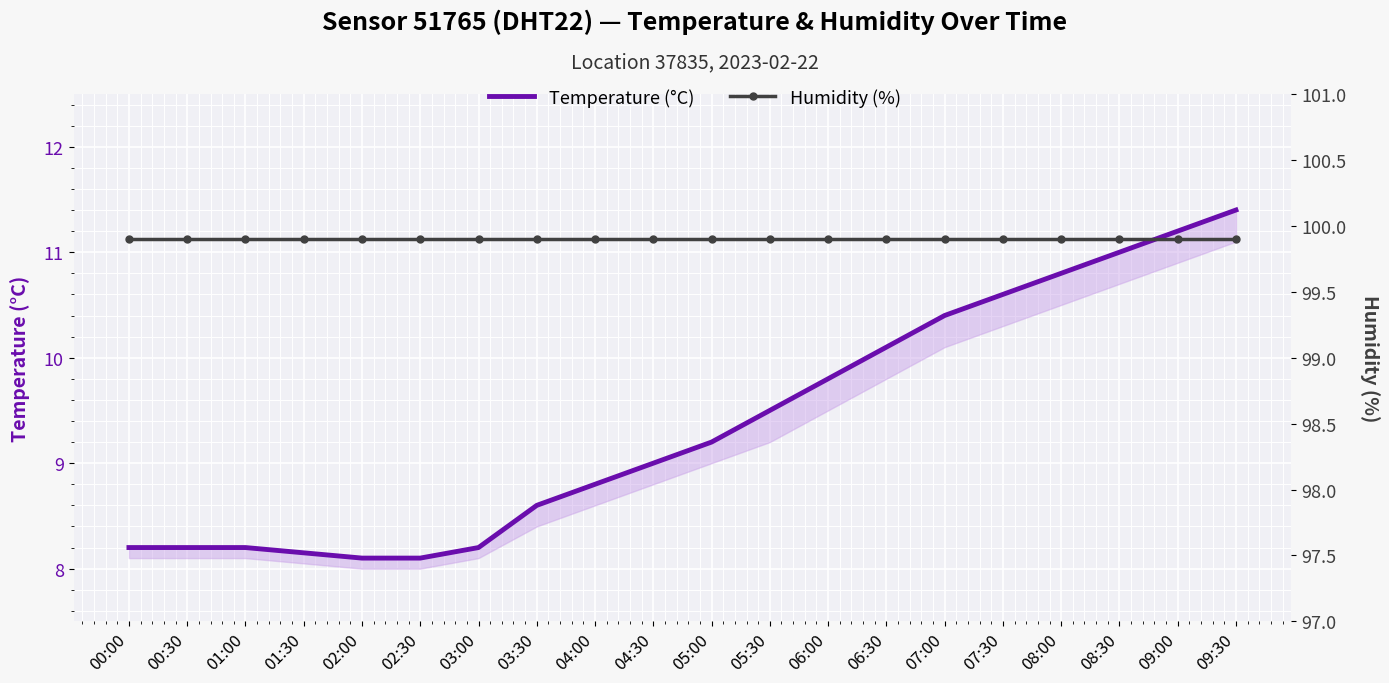

True or false: Temperature (°C) has more than 1 interior local peaks.

False